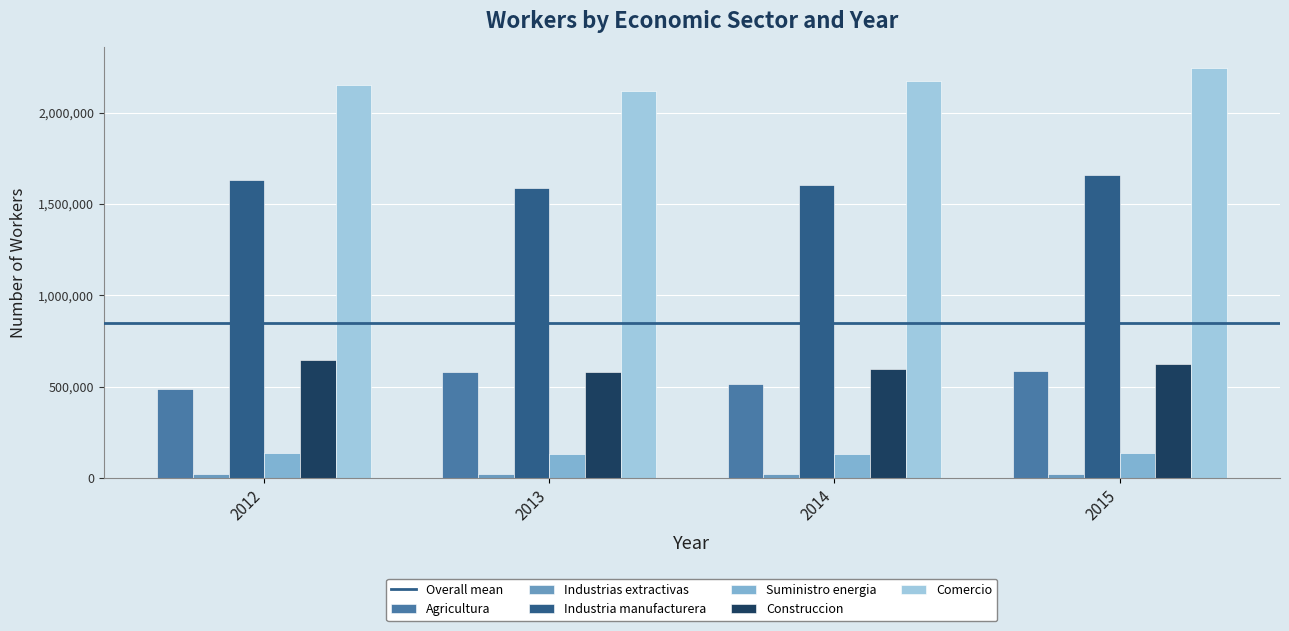

What is the average value of the Agricultura series?

542902